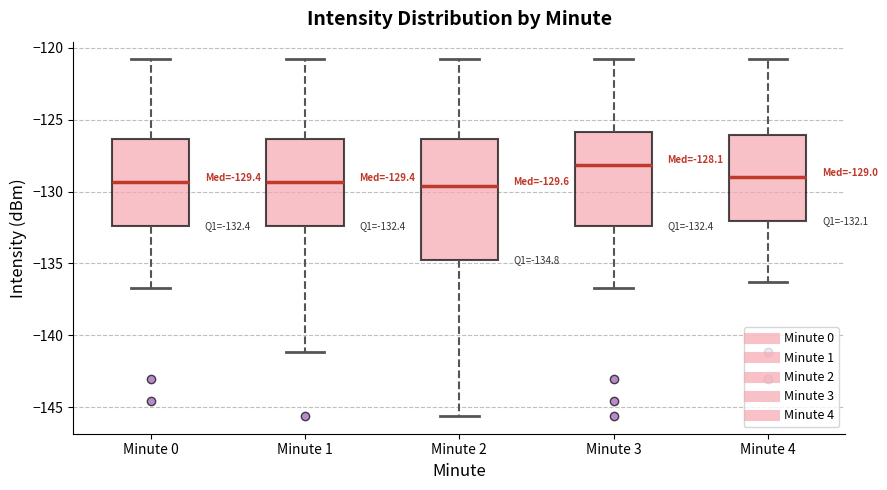

Which box is the tallest, from its lower edge to its upper edge?

Minute 2